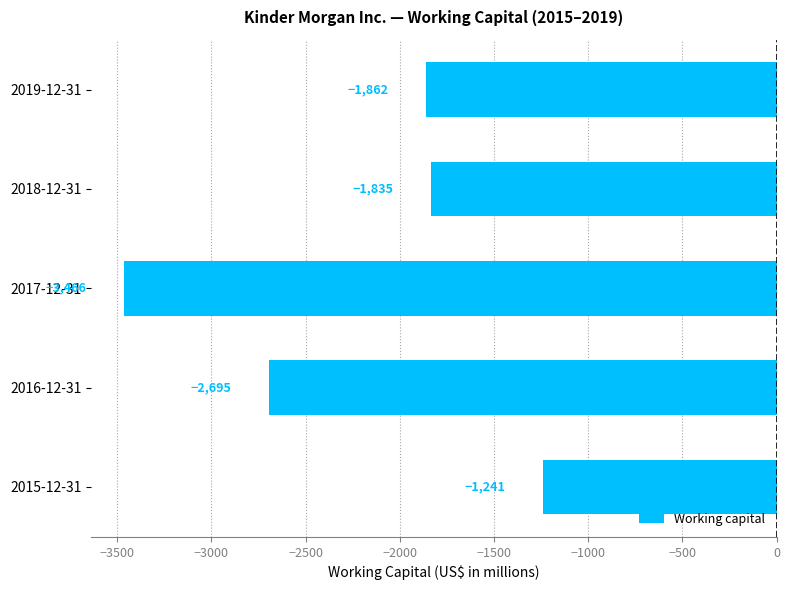

What is the difference between the values at 2018-12-31 and 2016-12-31?

860